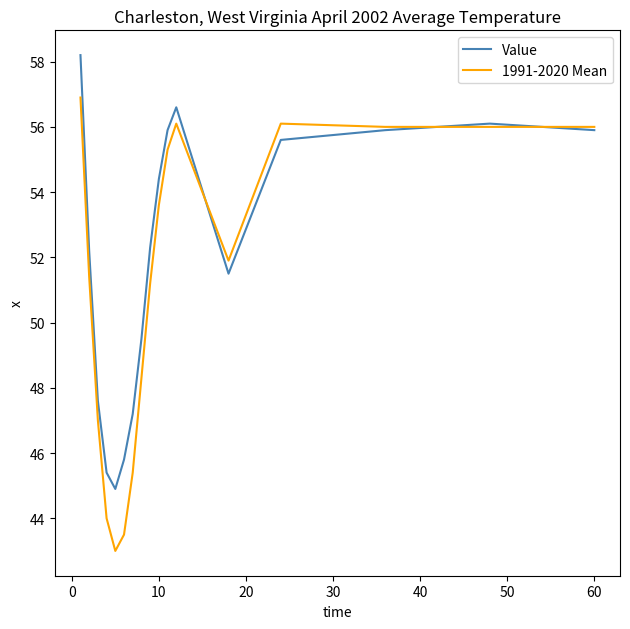

What is the greatest value displayed?

58.2